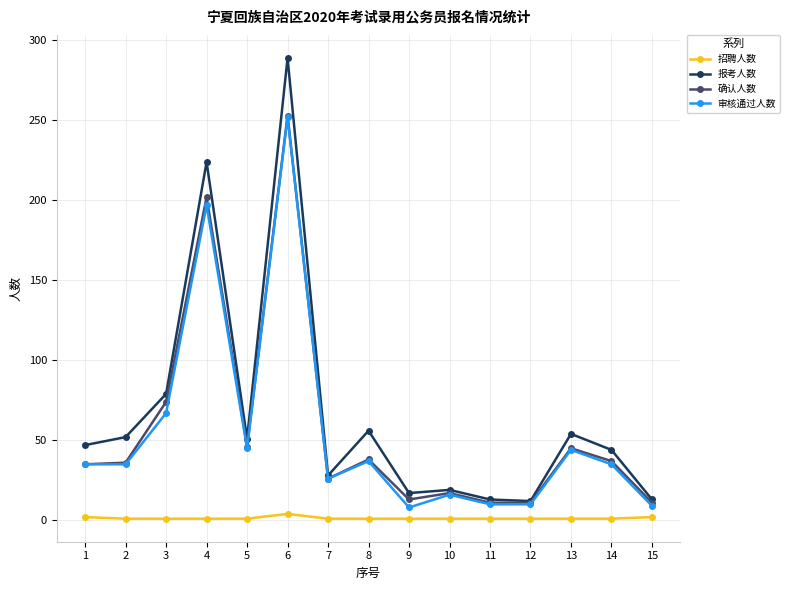

What is the total value across all series at 11?

35